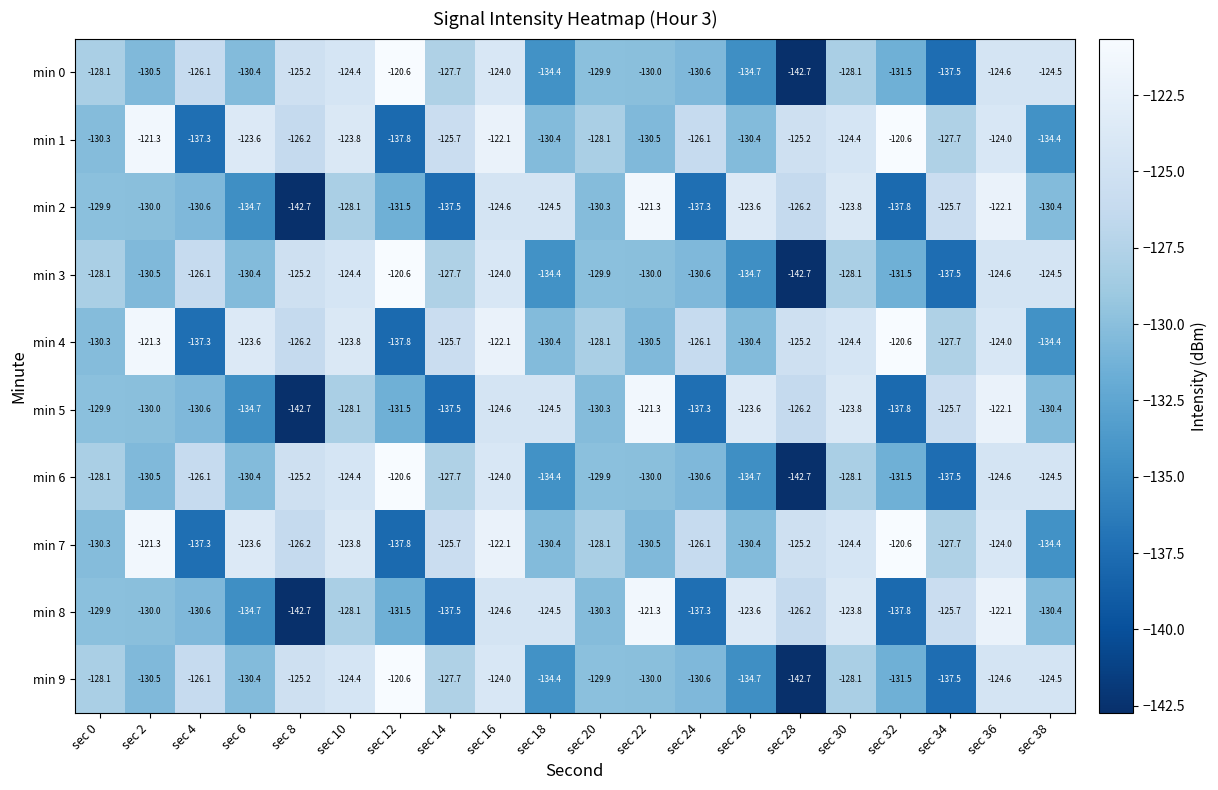

Is it true that min 8 equals -142.7 at sec 8?

True